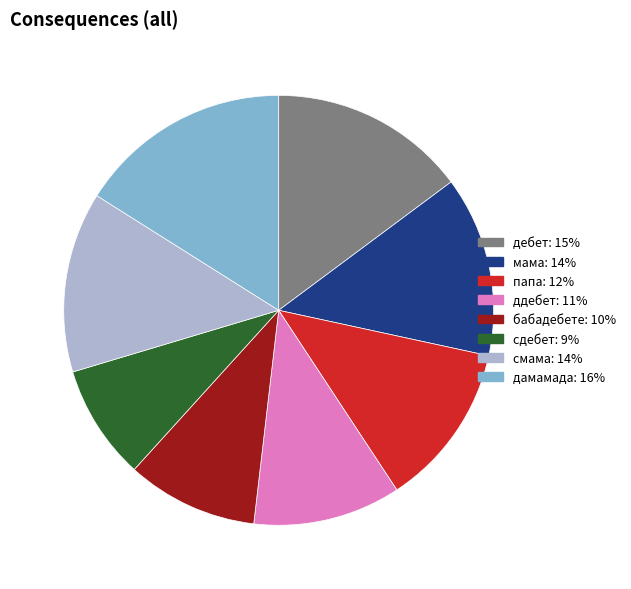

How many segments does this pie chart have?

8